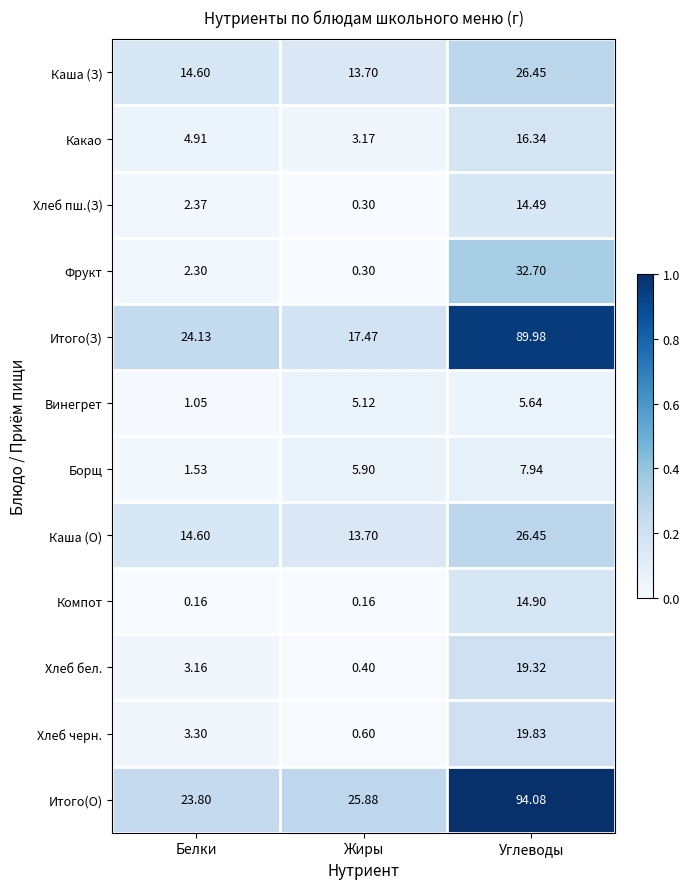

Which series has the widest spread of values?

Итого(З)